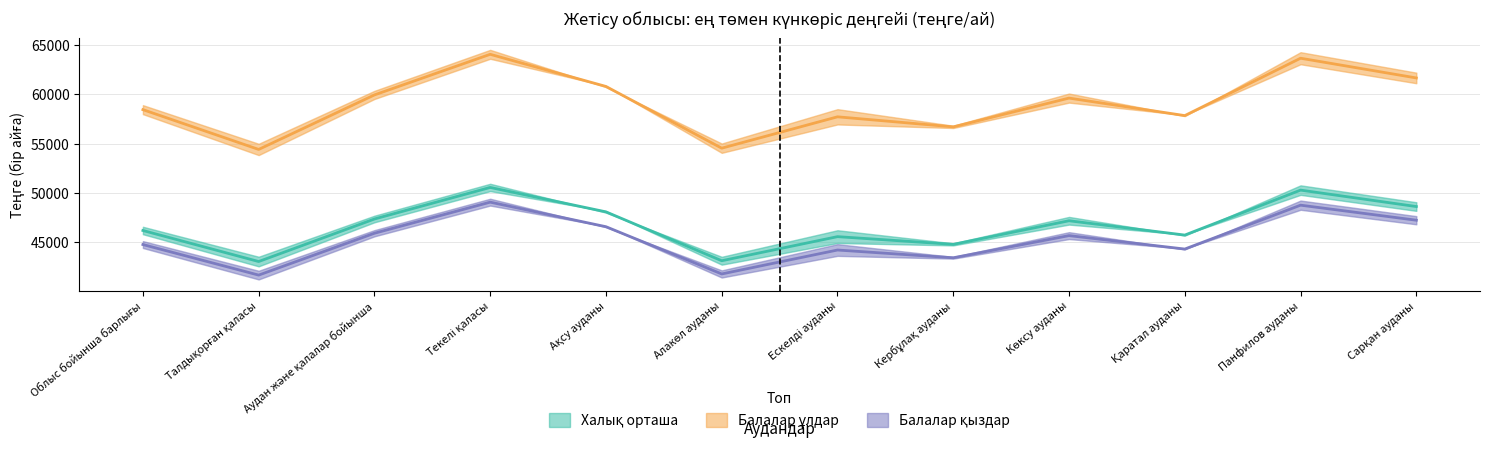

Does the chart display data point markers on the line(s)?

No